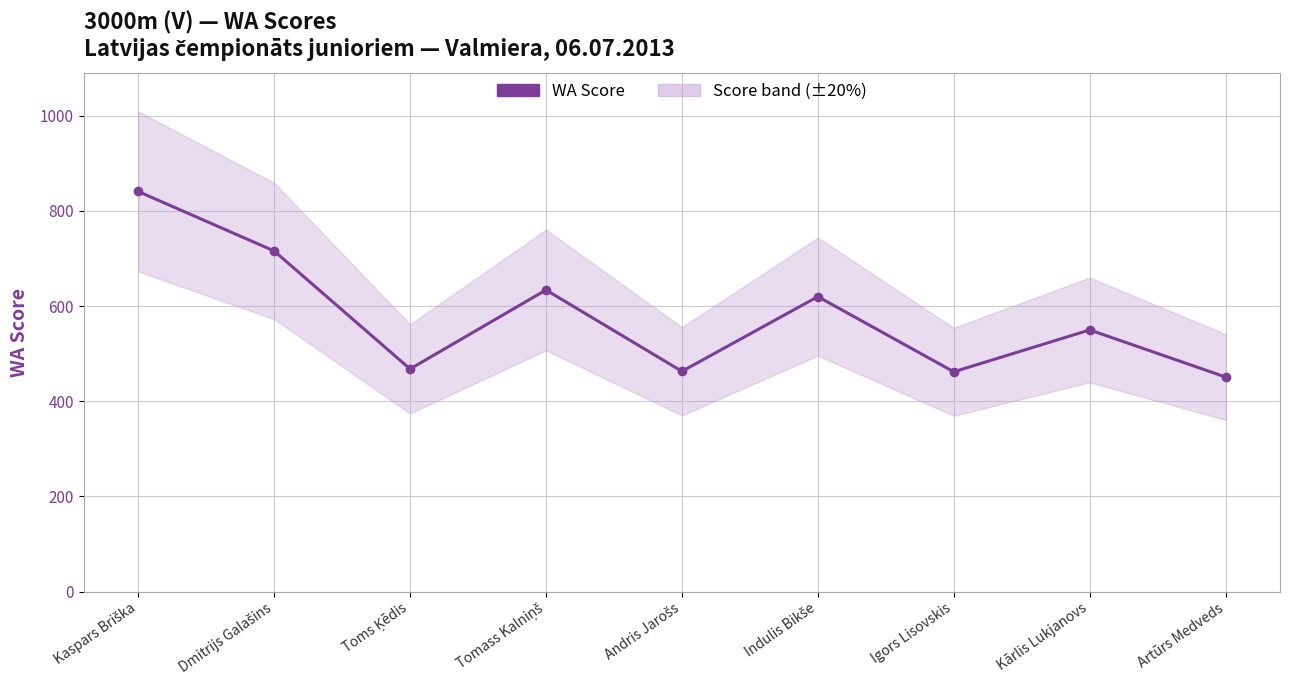

List the labels in order of value, largest first.

Kaspars Briška, Dmitrijs Galašins, Tomass Kalniņš, Indulis Bikše, Kārlis Lukjanovs, Toms Ķēdis, Andris Jarošs, Igors Lisovskis, Artūrs Medveds